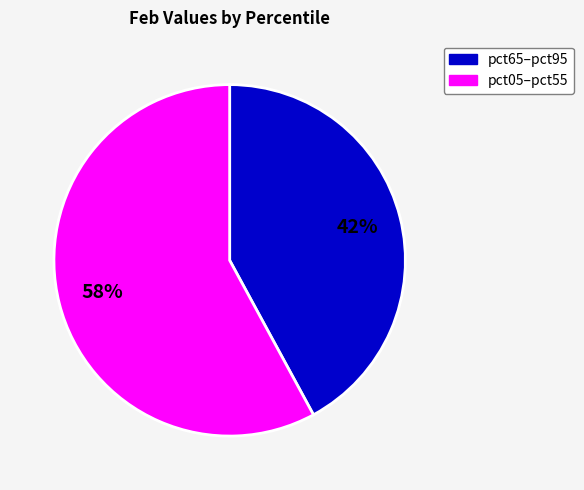

Is there any slice that represents more than half of the pie?

Yes